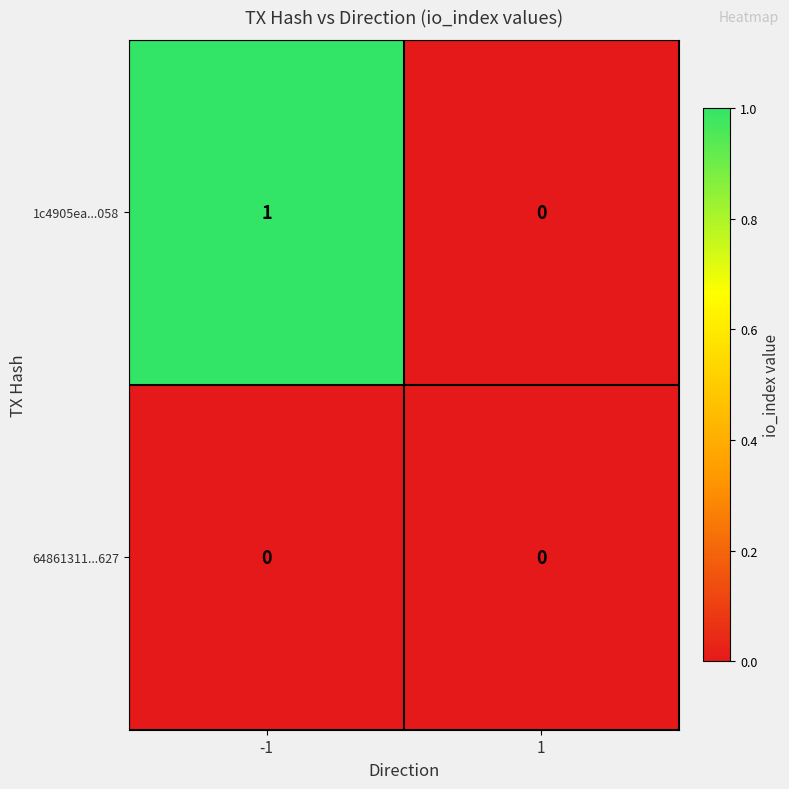

Between -1 and 1, which series saw the biggest shift?

1c4905ea...058